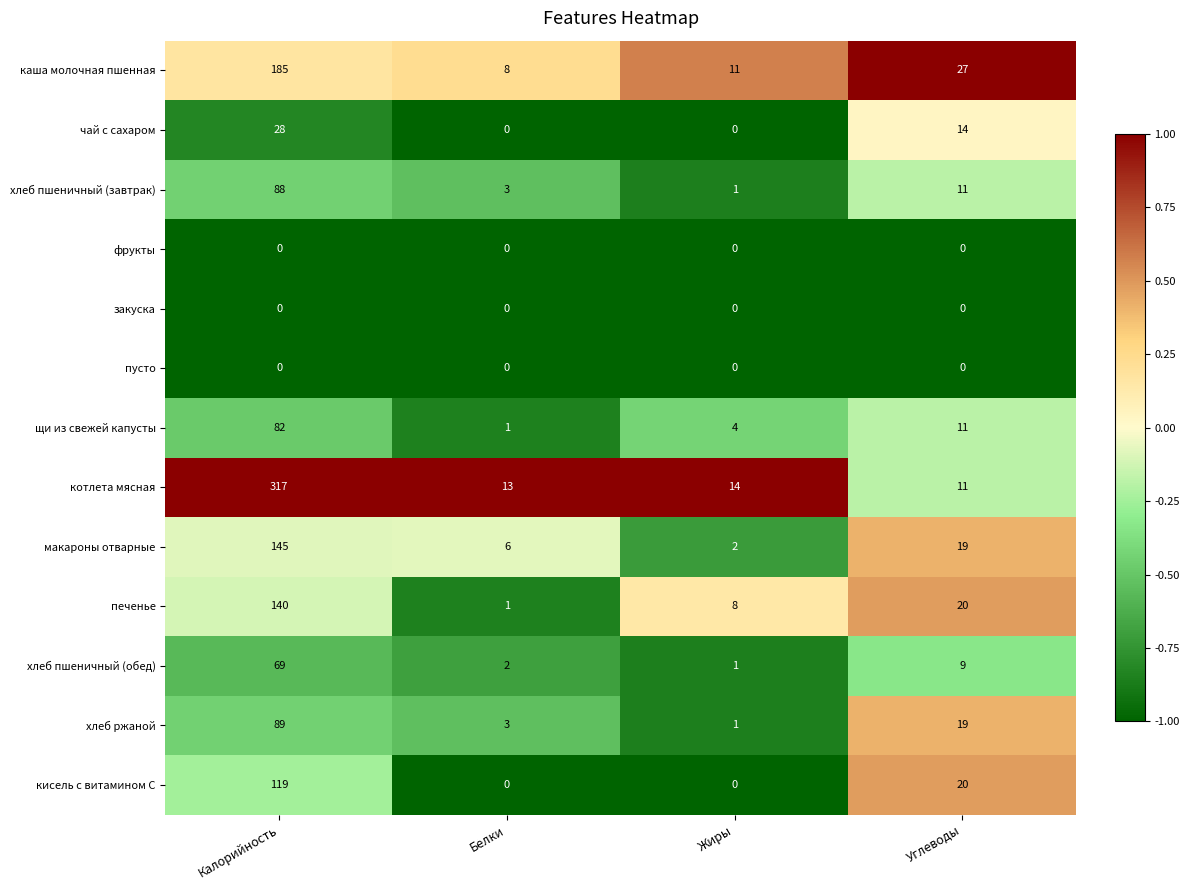

Between Жиры and Углеводы, which series saw the biggest shift?

кисель с витамином С